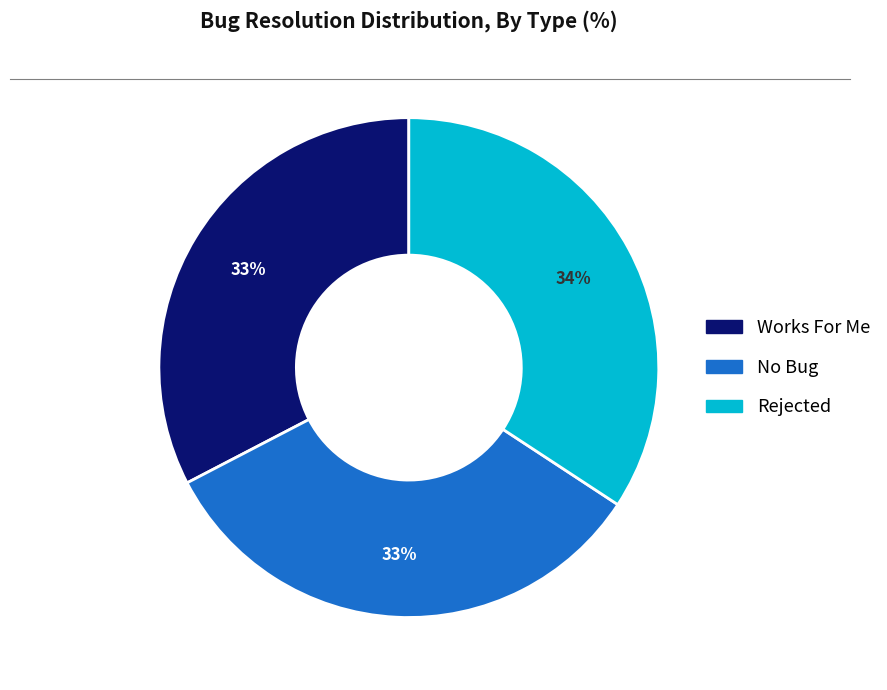

To the nearest percent, what is the difference between the Rejected and No Bug slice percentages?

1%